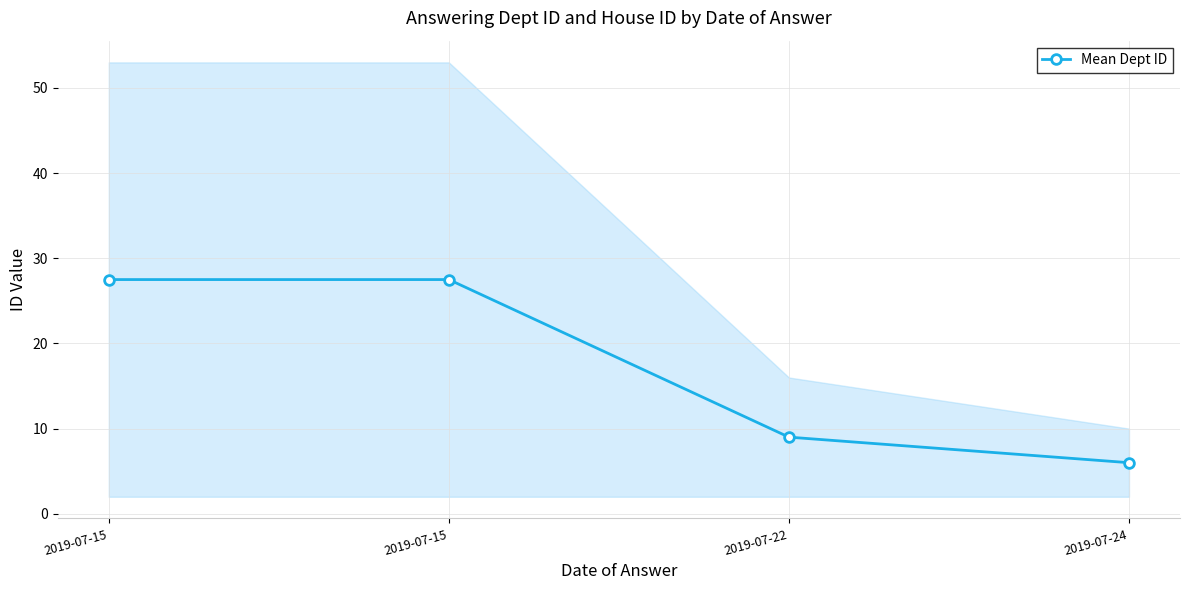

Which has a higher value, 2019-07-15 or 2019-07-24?

2019-07-15